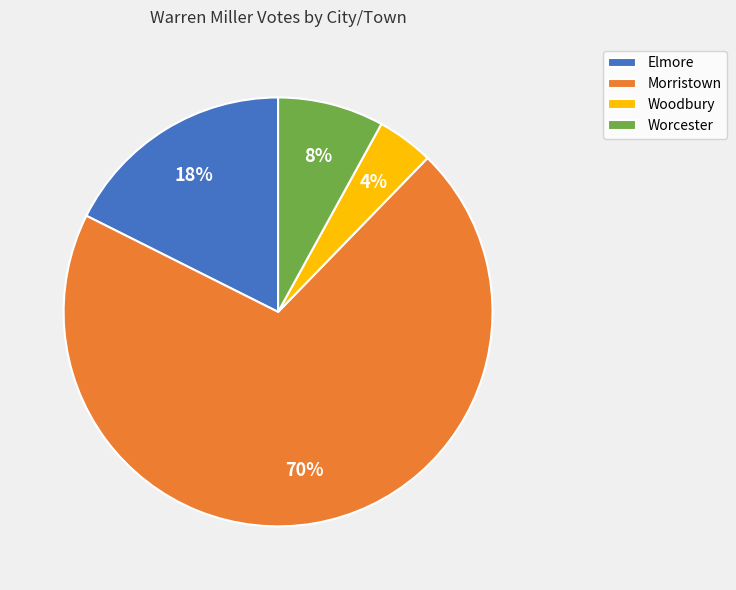

Does Morristown represent more than half of the total?

Yes